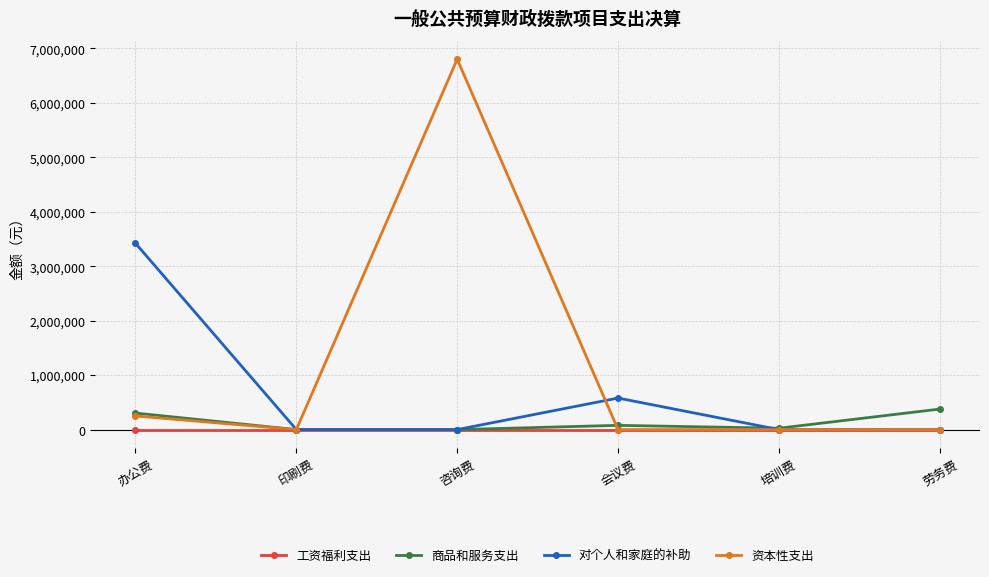

What is the label of the 4th point from the left?

会议费